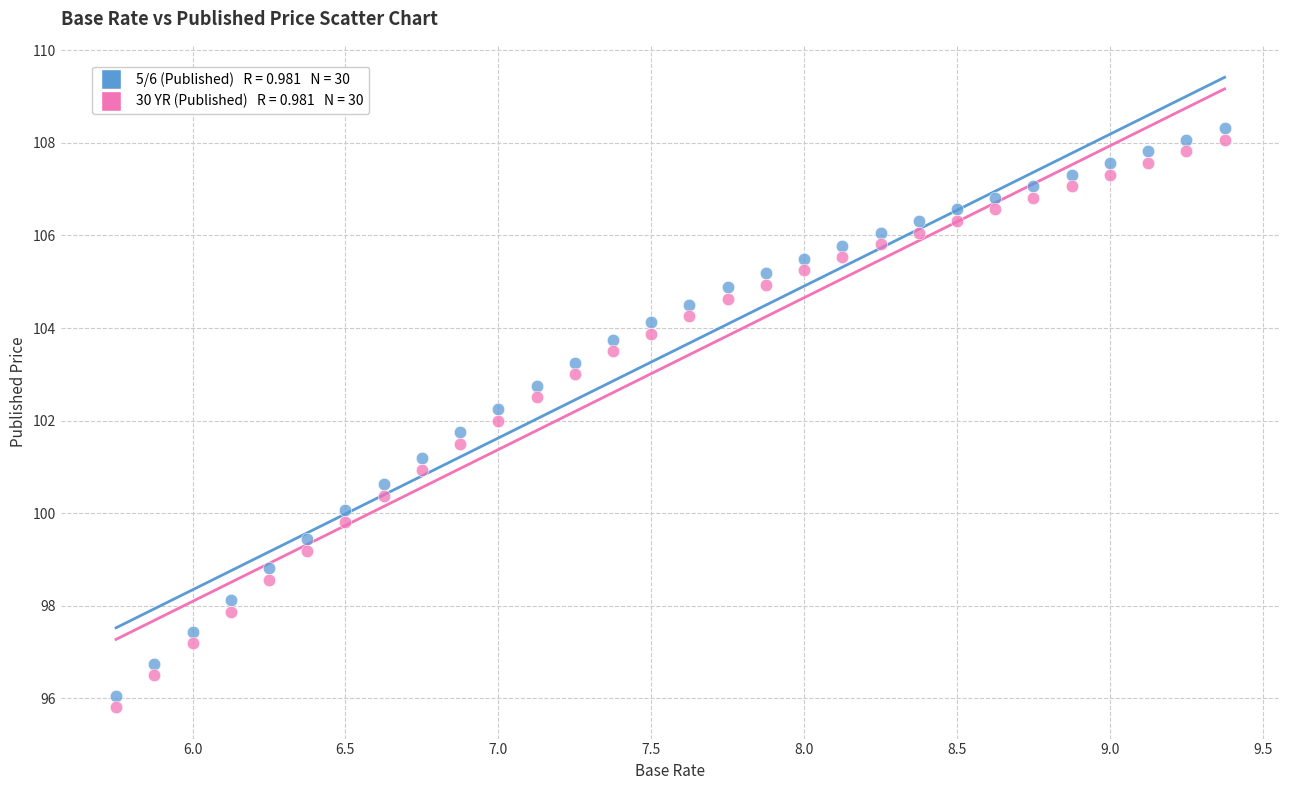

Across all data points, what is the range of Y values (max minus min)?

12.5